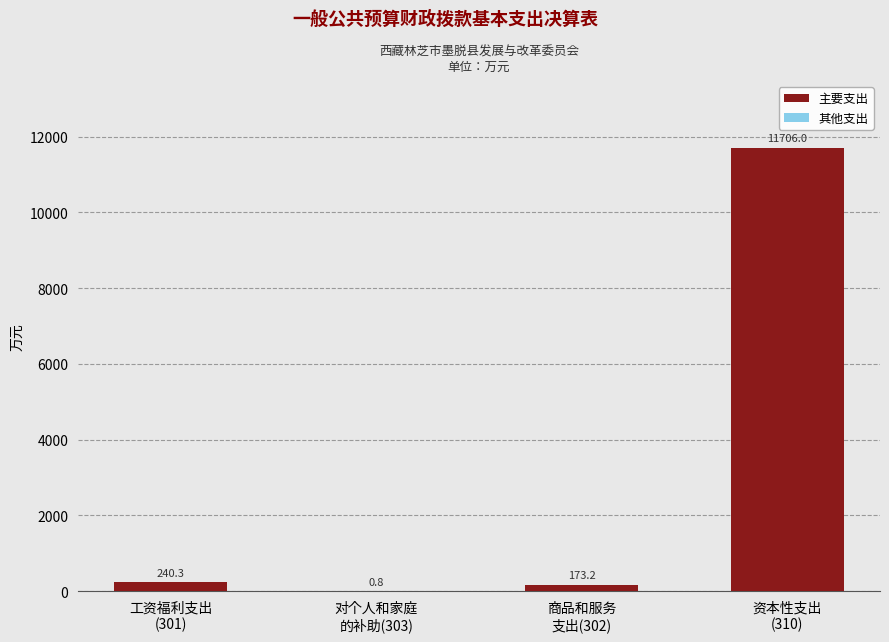

What is the sum of all values?

12120.3